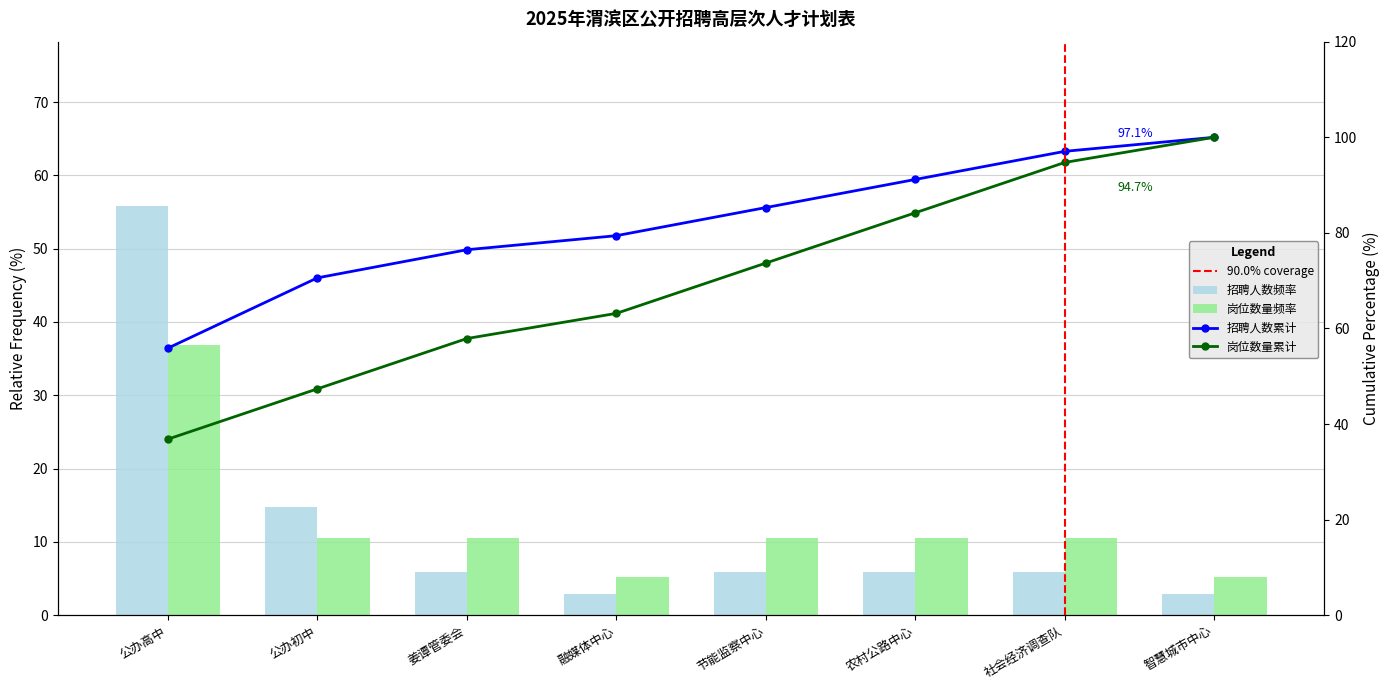

What is the value of the 招聘人数 bar at the 5th from the left?

5.9